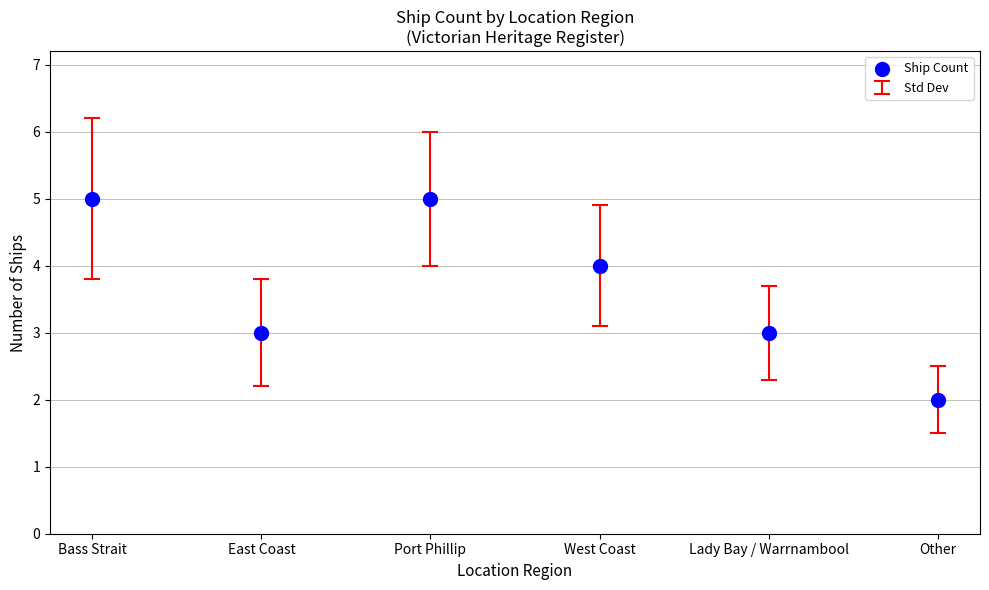

What is the average Y value?

4